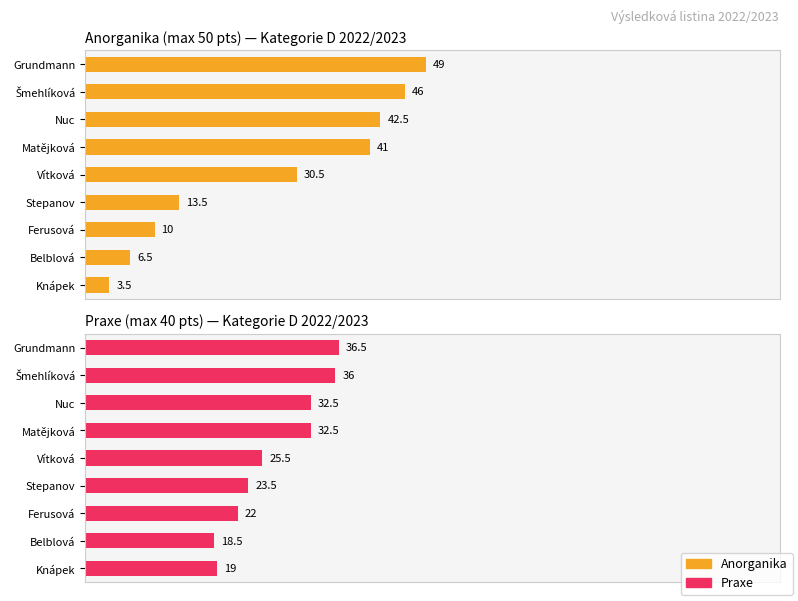

Reading right to left, what are all the values shown in this chart?

Anorganika: 3.5	6.5	10.0	13.5	30.5	41.0	42.5	46.0	49.0
Praxe: 19.0	18.5	22.0	23.5	25.5	32.5	32.5	36.0	36.5